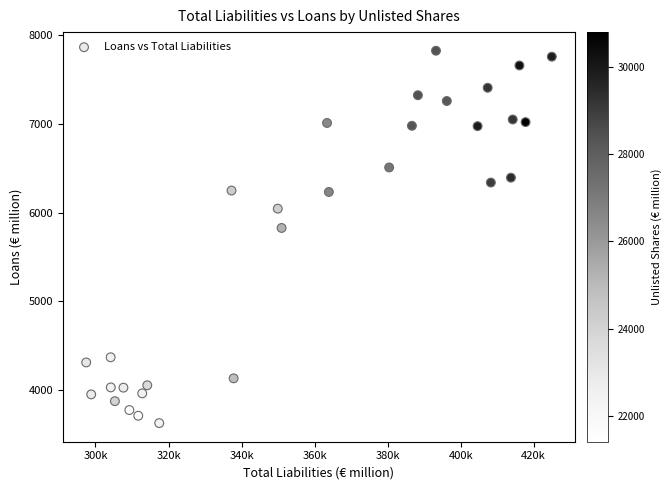

What Y value in the scatter plot is closest to 5727?

5828.0